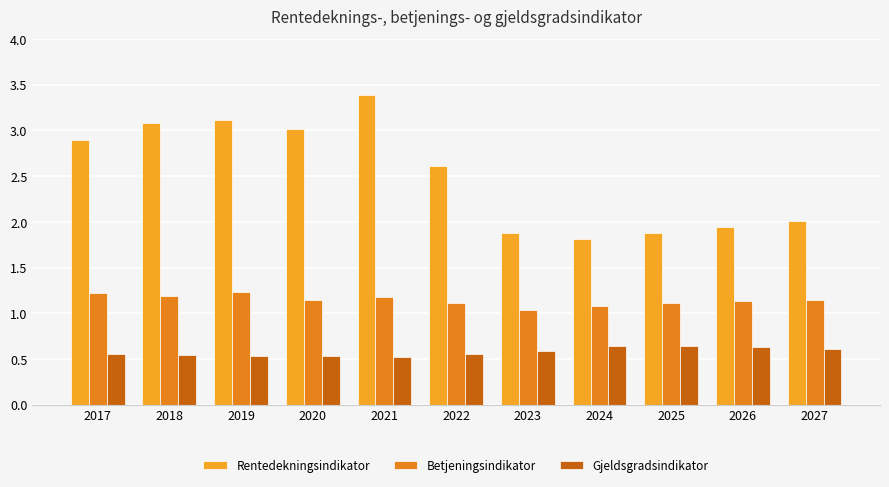

At which label does Rentedekningsindikator reach its peak?

2021